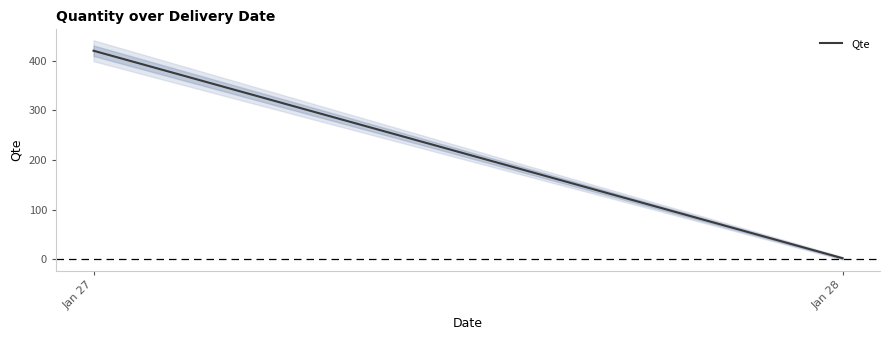

How many distinct data groups are displayed?

1